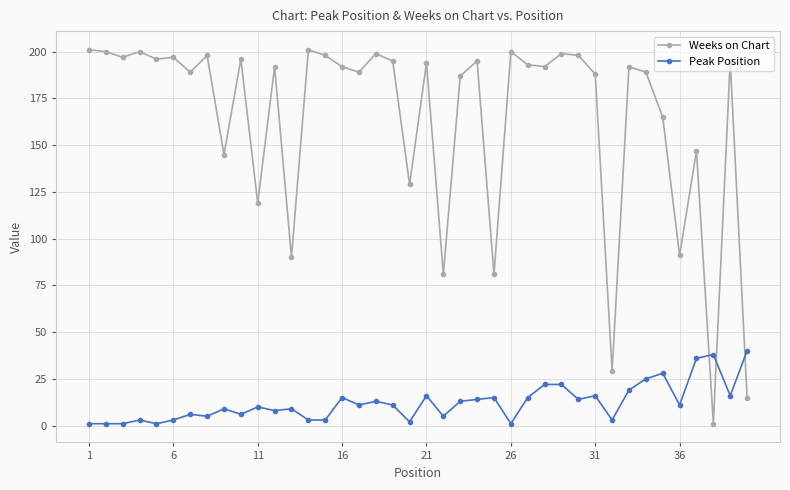

True or false: Weeks on Chart has more than 1 points higher than both neighbors.

True